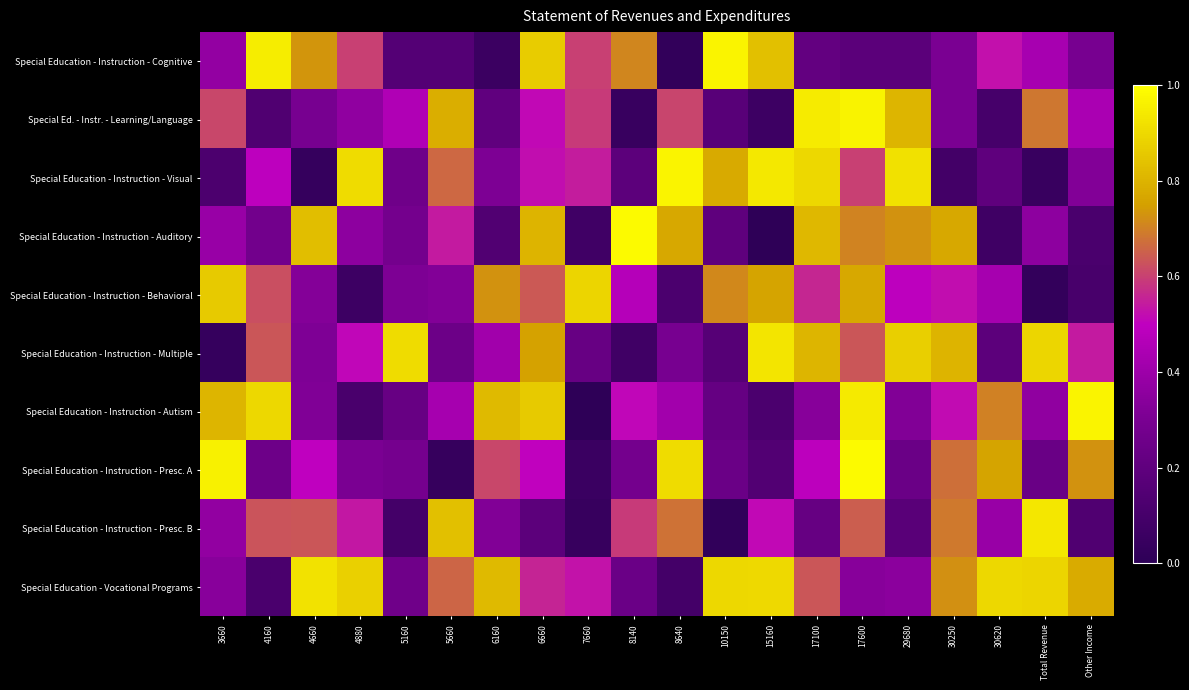

Which series has the largest total across all categories?

Special Education - Vocational Programs